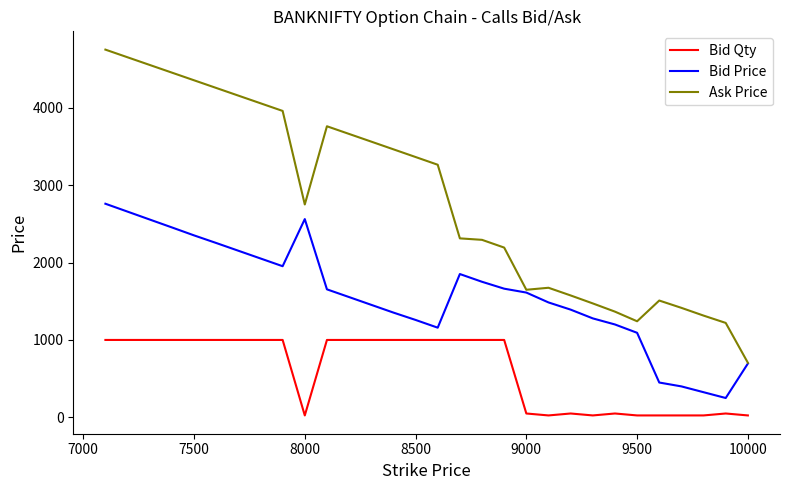

What is the minimum value shown in the chart?

25.0